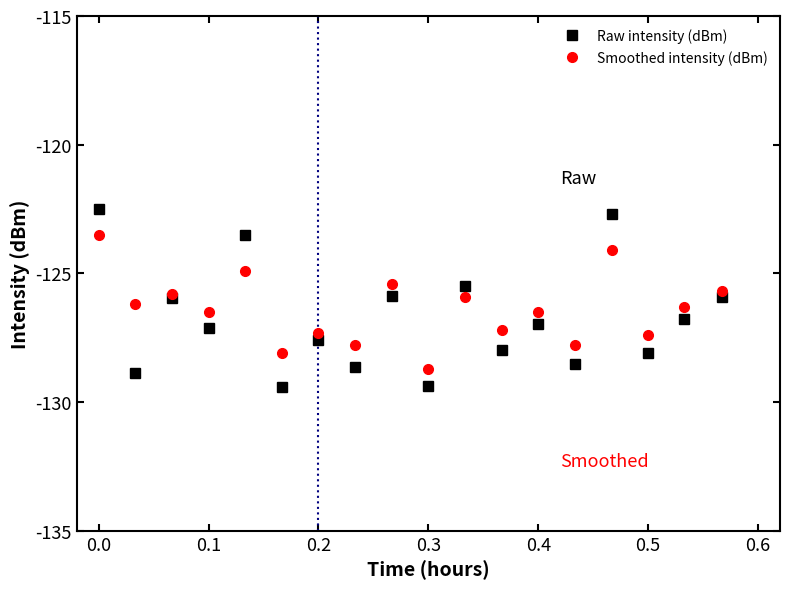

List the series in order of their peak value, highest first.

Raw intensity (dBm), Smoothed intensity (dBm)